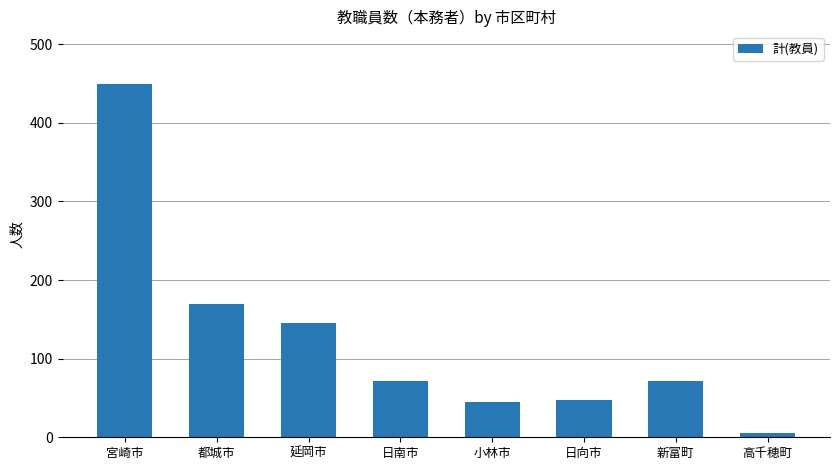

What is the ratio of the value at 延岡市 to the value at 小林市?

3.2